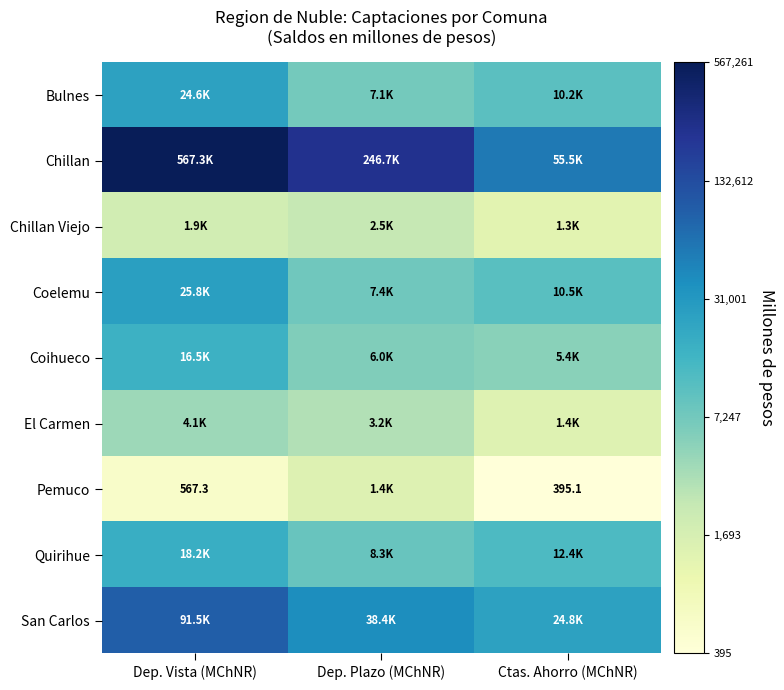

Rank the series at Ctas. Ahorro (MChNR) from highest to lowest value.

Chillan, San Carlos, Quirihue, Coelemu, Bulnes, Coihueco, El Carmen, Chillan Viejo, Pemuco